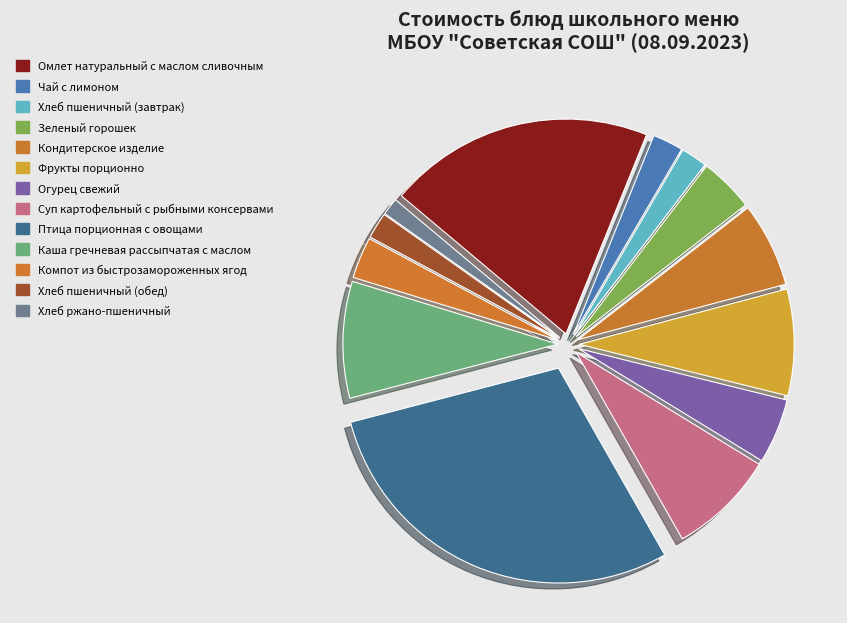

Count the number of slices in the pie.

13